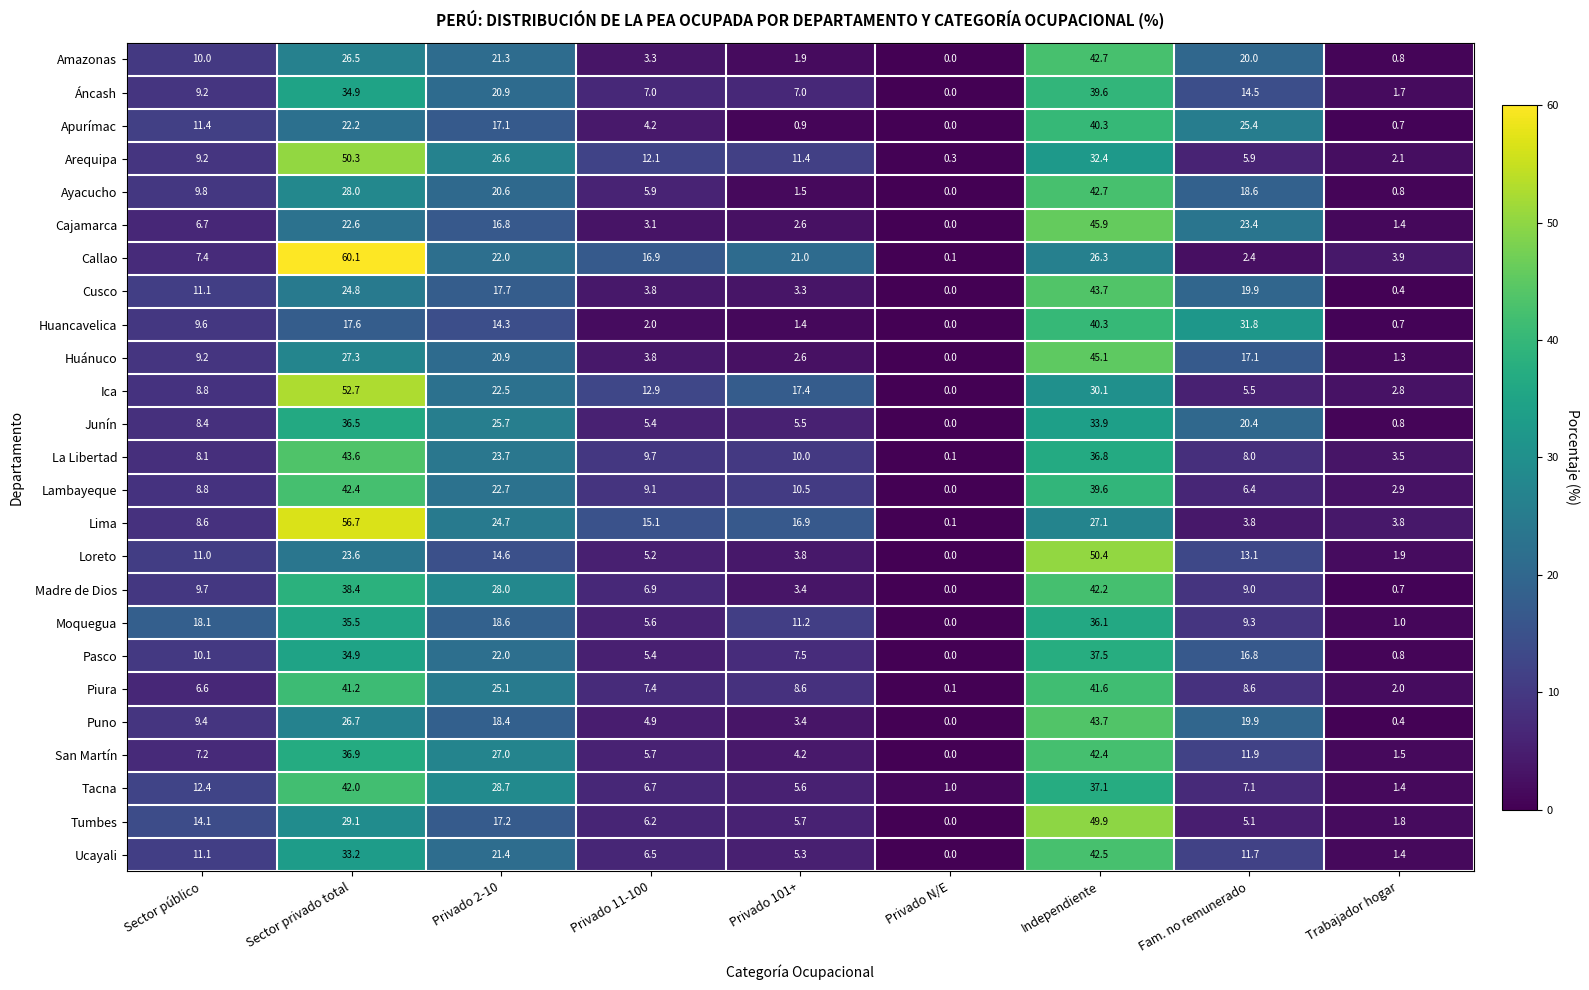

The Ica series shows 16.8 at Independiente. True or false?

False